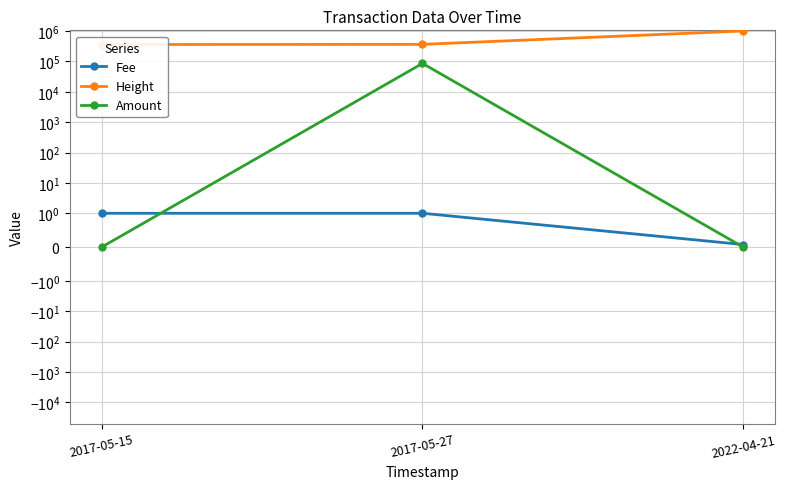

What is the difference between the Height values at 2017-05-27 and 2017-05-15?

4116.0